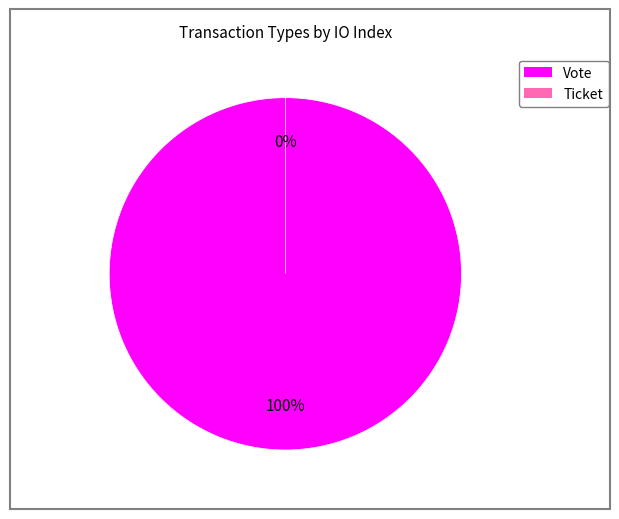

To the nearest percent, what is the combined percentage of Vote and Ticket?

100%